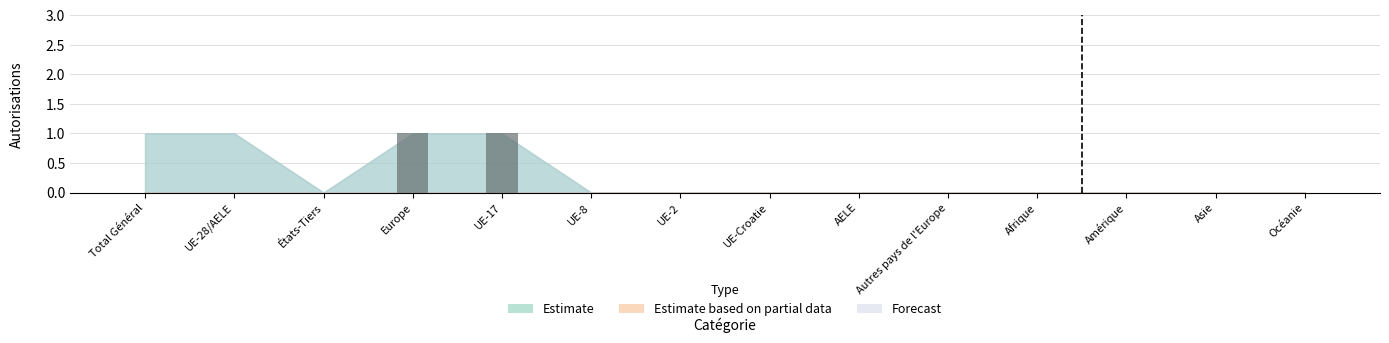

Is it true that the value at UE-28/AELE is 0?

True